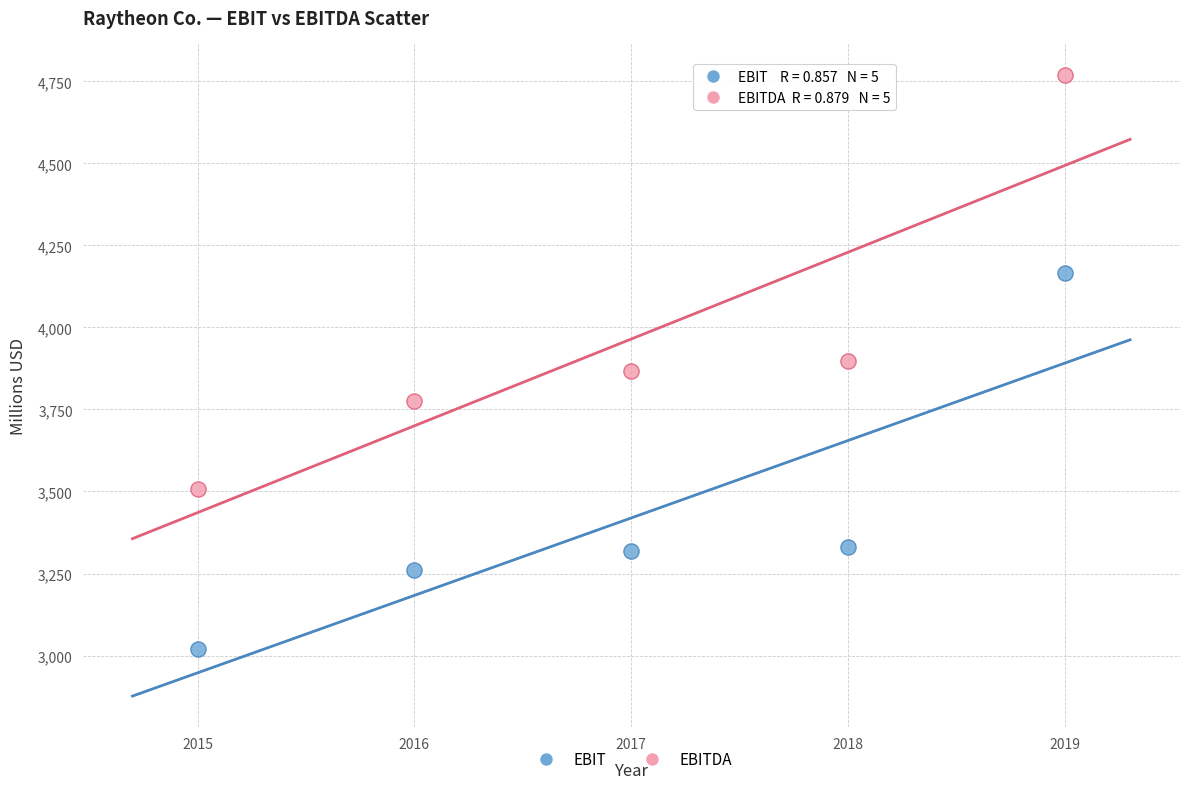

Which series reaches the maximum Y coordinate?

EBITDA